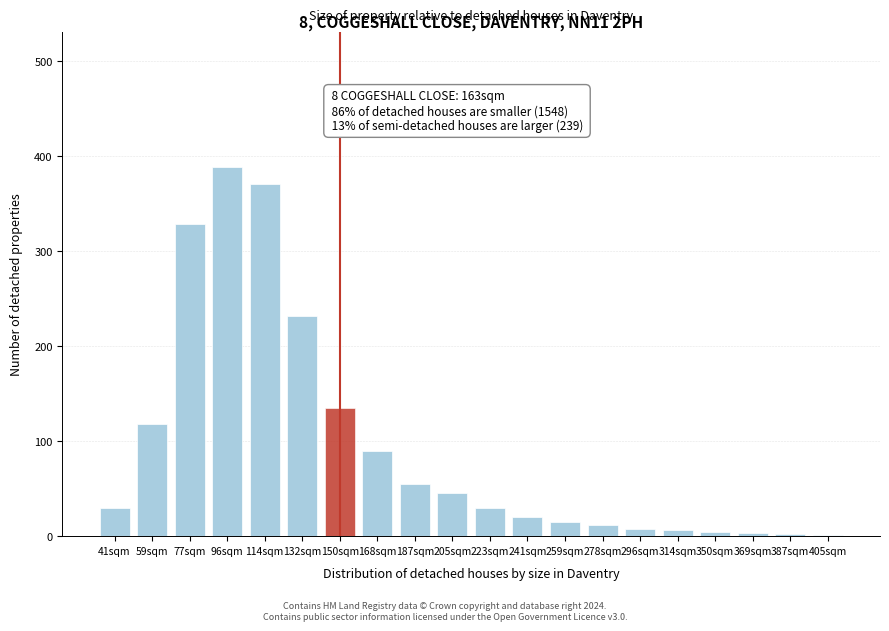

True or false: the data shows 55 at 187sqm.

True